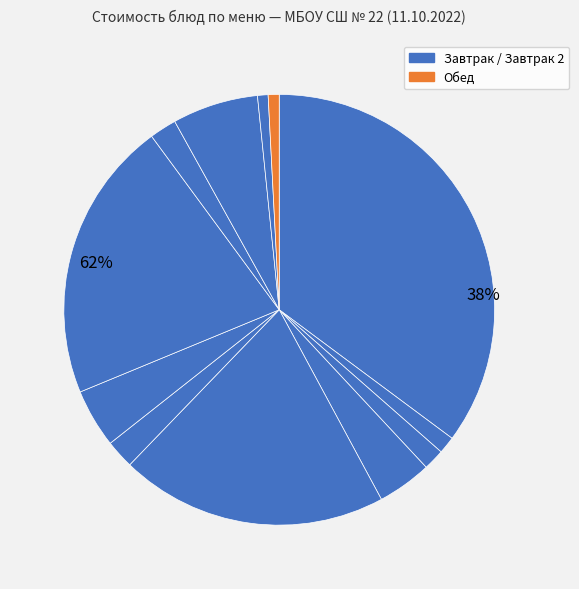

To the nearest percent, what portion does хлеб ржано-пшеничный represent?

1%